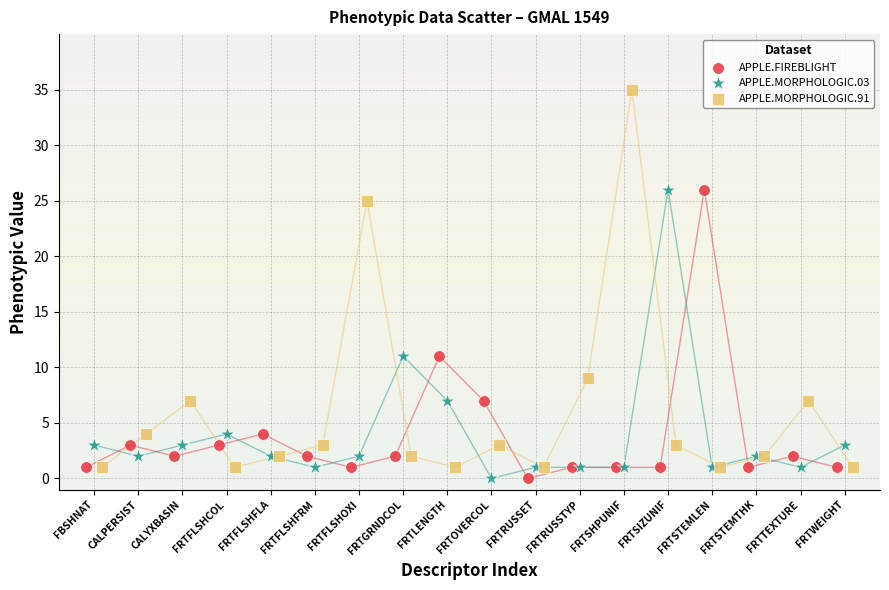

Which series has the widest spread of Y values?

APPLE.MORPHOLOGIC.91